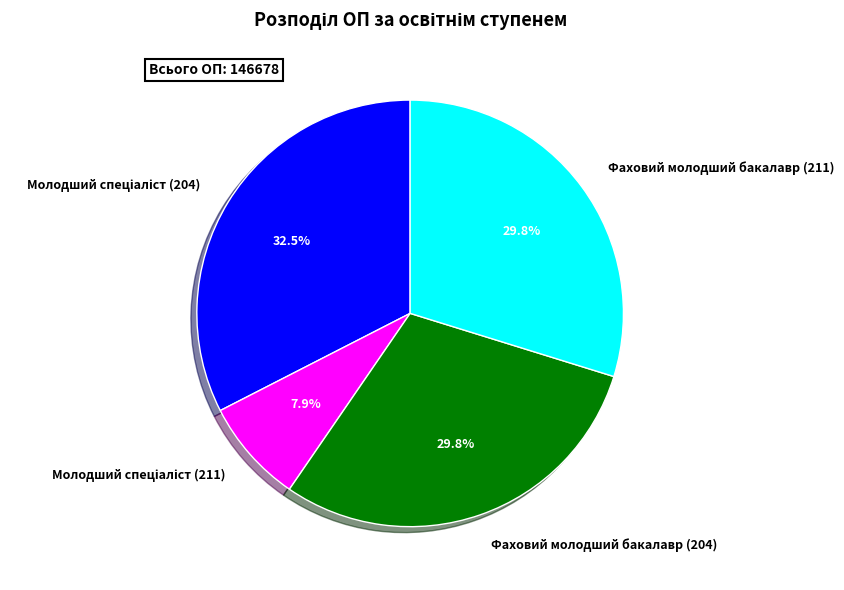

Count the number of slices in the pie.

4